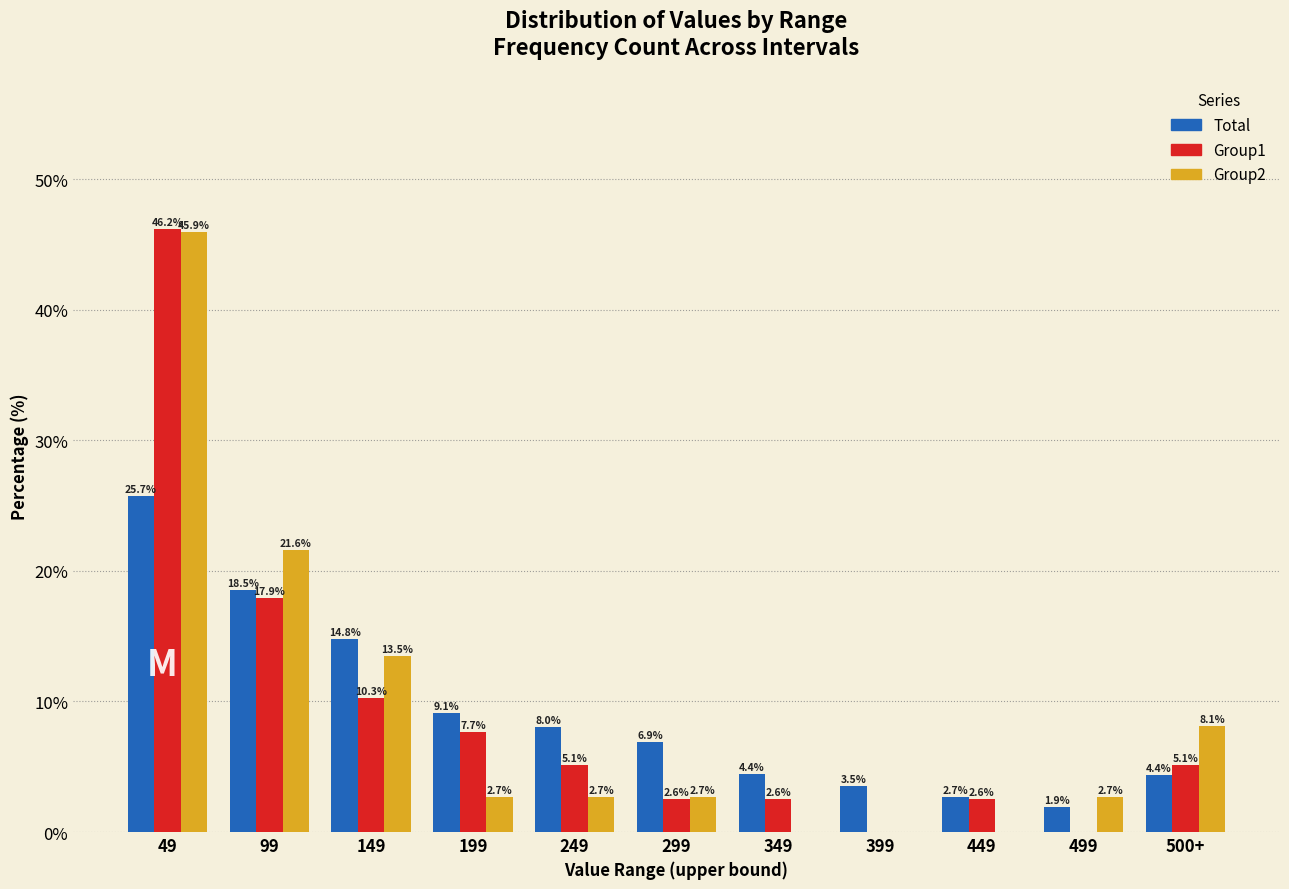

Reading left to right, what are all the values shown in this chart?

Total: 49=25.7	99=18.5	149=14.8	199=9.1	249=8.0	299=6.9	349=4.4	399=3.5	449=2.7	499=1.9	500+=4.4
Group1: 49=46.2	99=17.9	149=10.3	199=7.7	249=5.1	299=2.6	349=2.6	399=0.0	449=2.6	499=0.0	500+=5.1
Group2: 49=45.9	99=21.6	149=13.5	199=2.7	249=2.7	299=2.7	349=0.0	399=0.0	449=0.0	499=2.7	500+=8.1